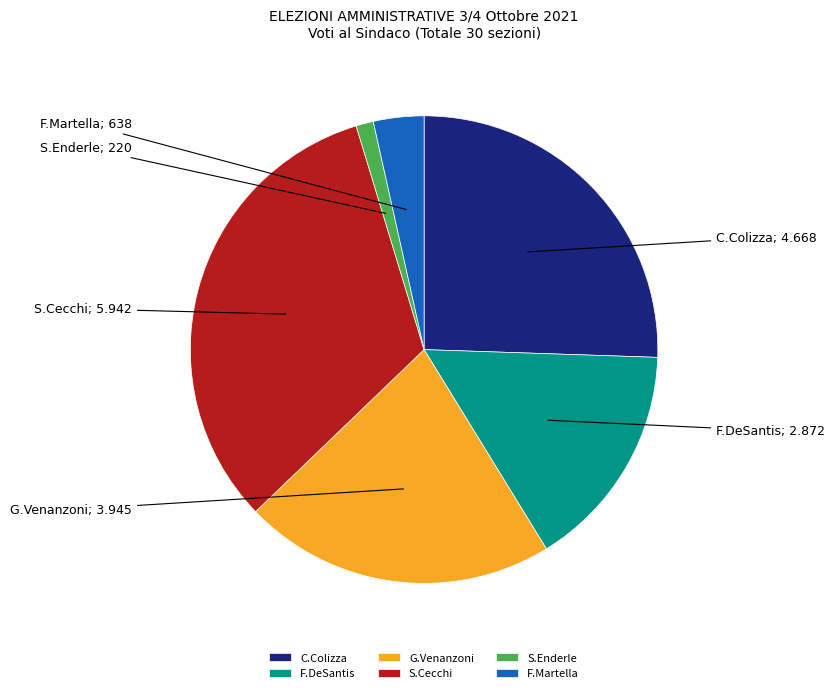

True or false: S.Enderle accounts for 1% of the total.

True